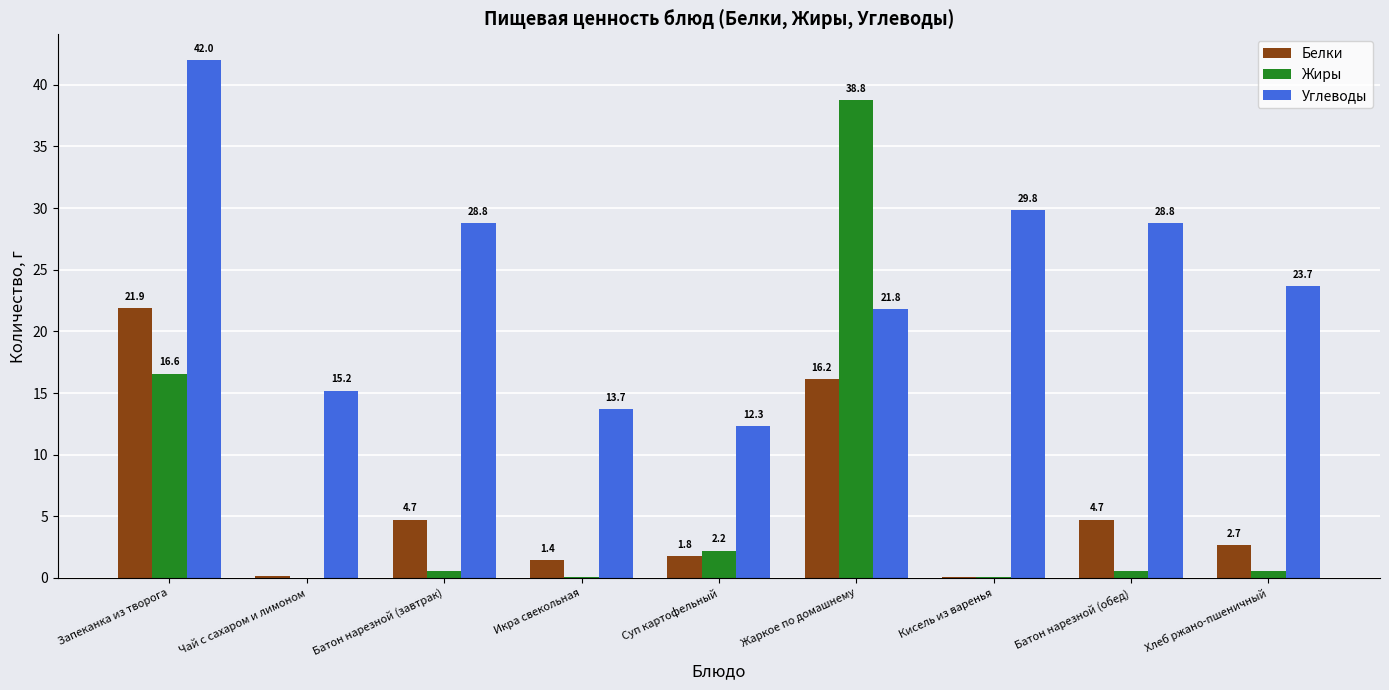

Which series changed the most between Батон нарезной (завтрак) and Икра свекольная?

Углеводы